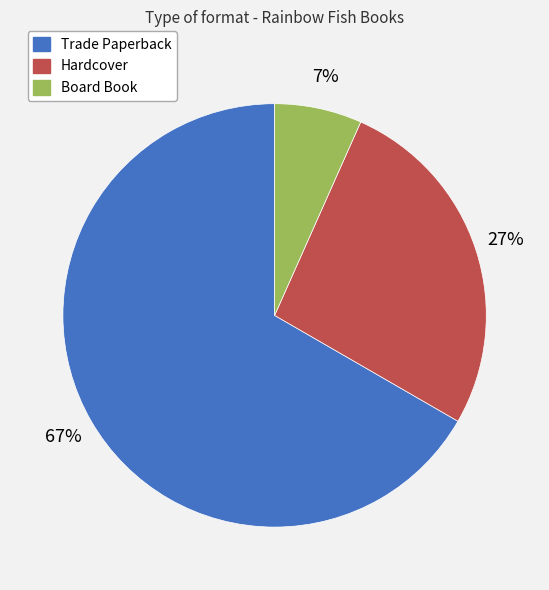

Which category has the biggest portion of the pie?

Trade Paperback